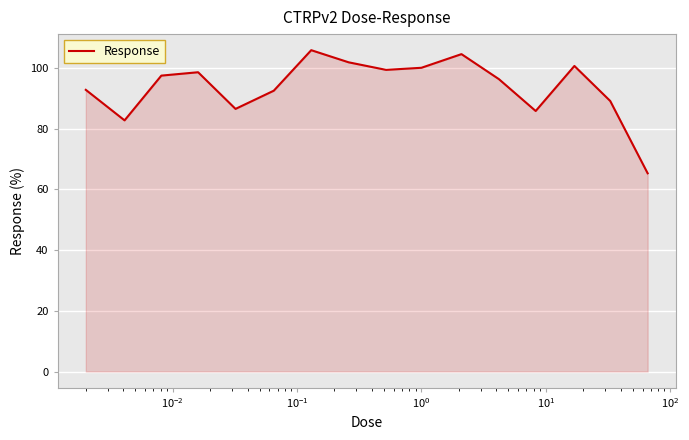

What is the smallest value displayed?

65.3